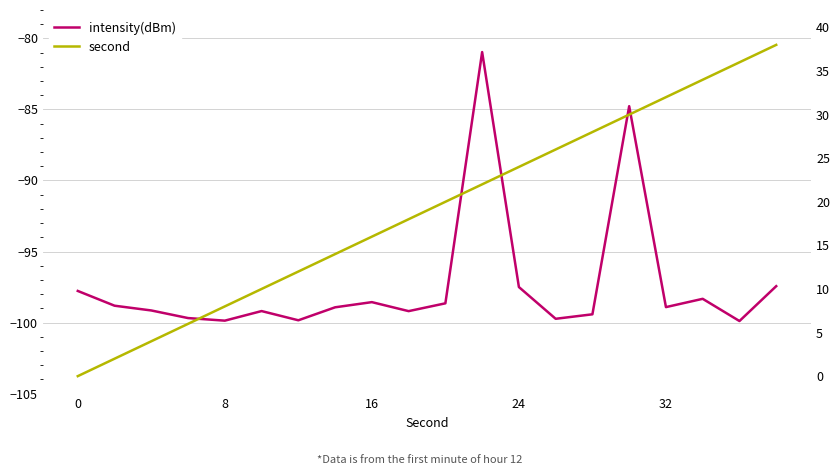

True or false: intensity(dBm) and second cross at least once.

False